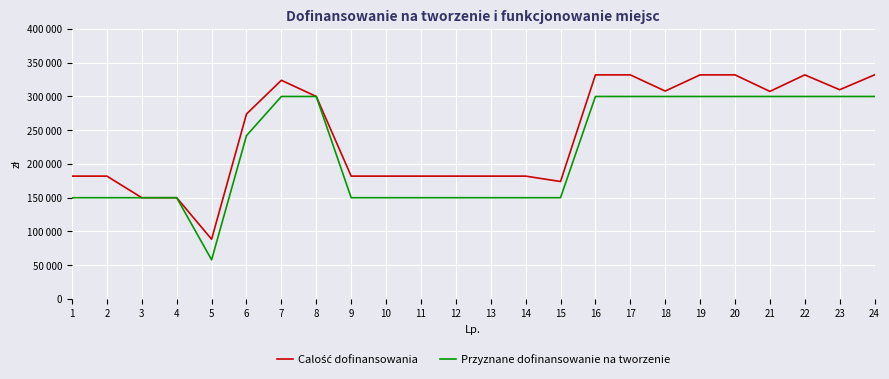

Does the chart display data point markers on the line(s)?

No